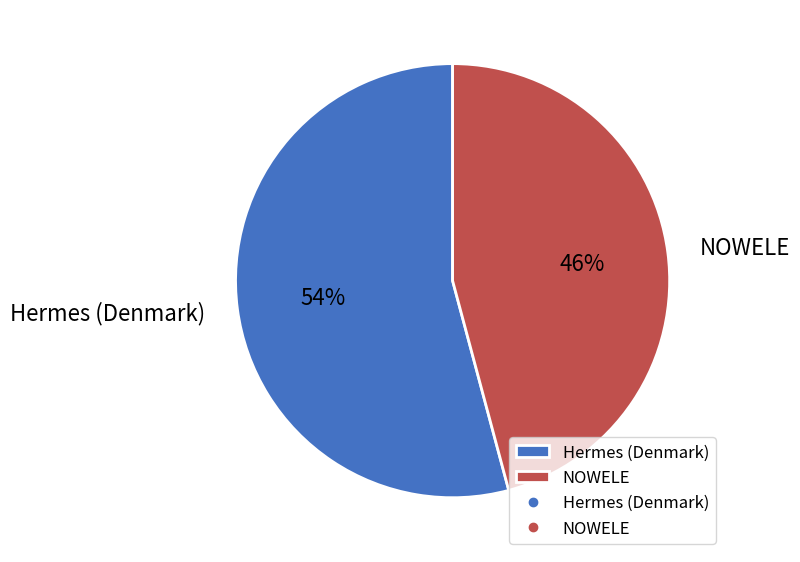

To the nearest percent, what is the difference between the largest and smallest slice percentages?

8%